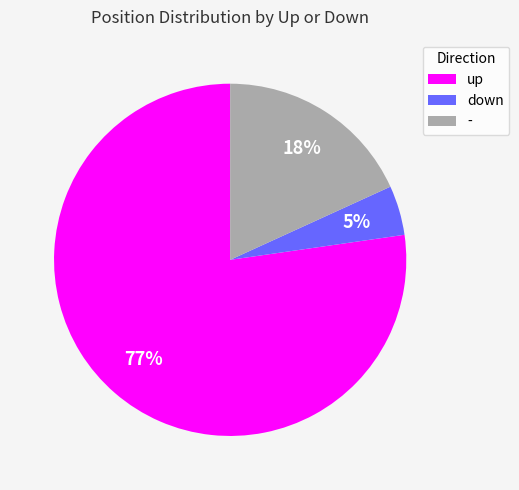

What percentage is the up slice, to the nearest percent?

77%